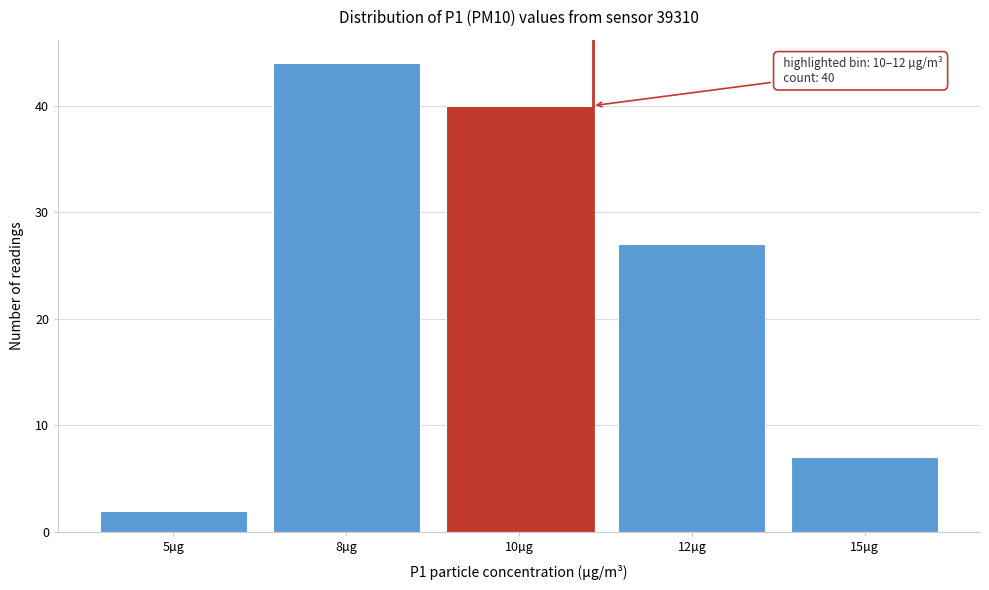

Reading left to right, list all the values displayed in this chart.

2	44	40	27	7